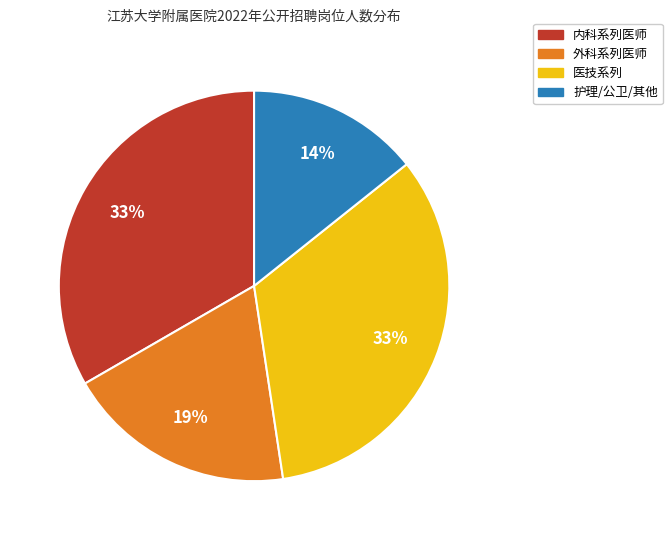

Does any single category account for the majority?

No